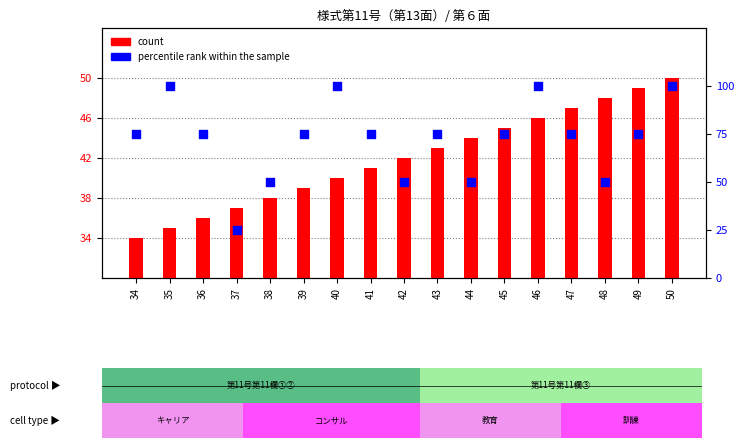

What are all the series names shown in the legend?

count, percentile rank within the sample